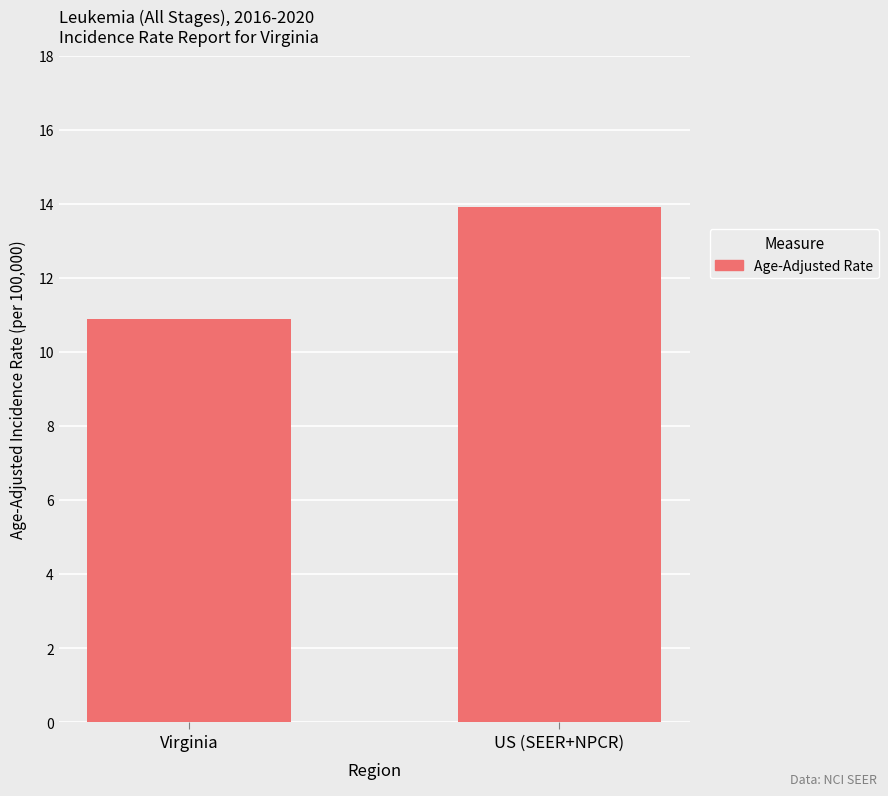

Where is the data nearest to the value 12?

Virginia